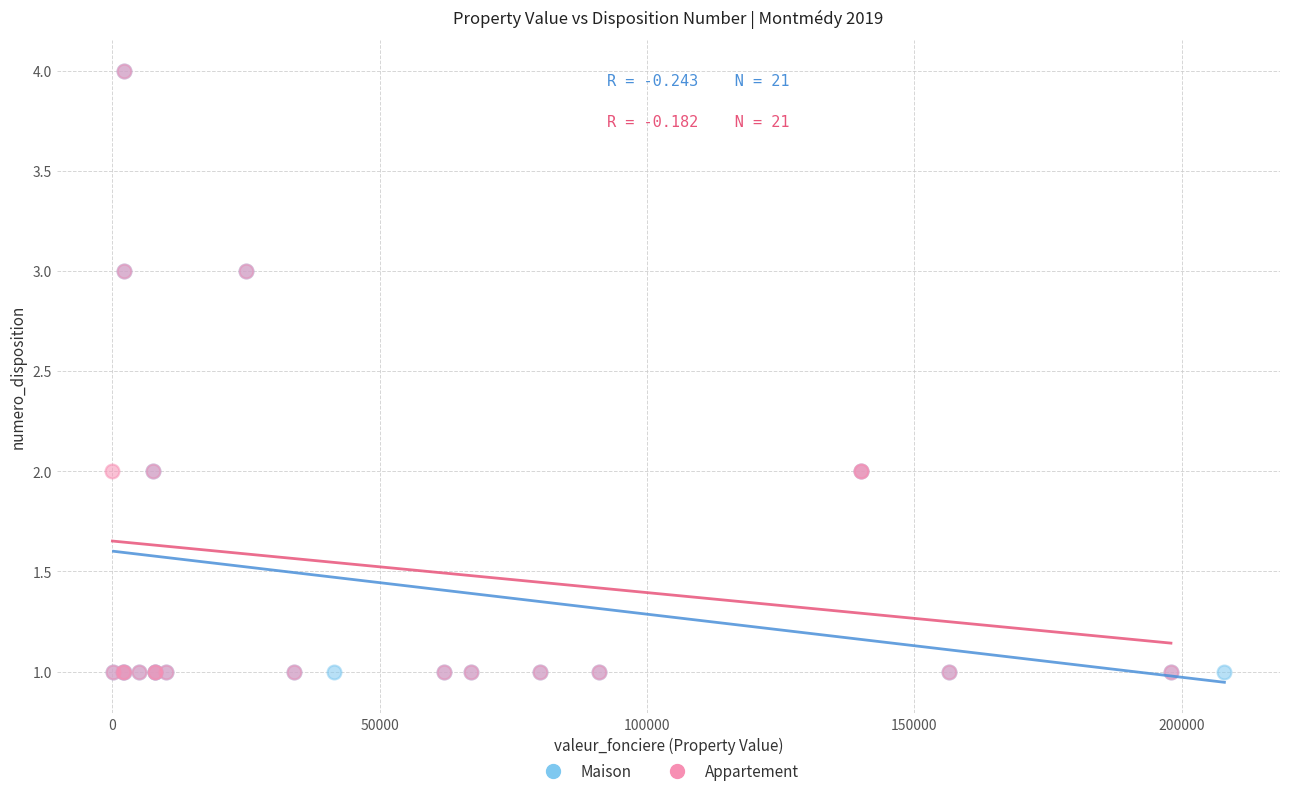

What are all the series names shown in the legend?

Maison, Appartement